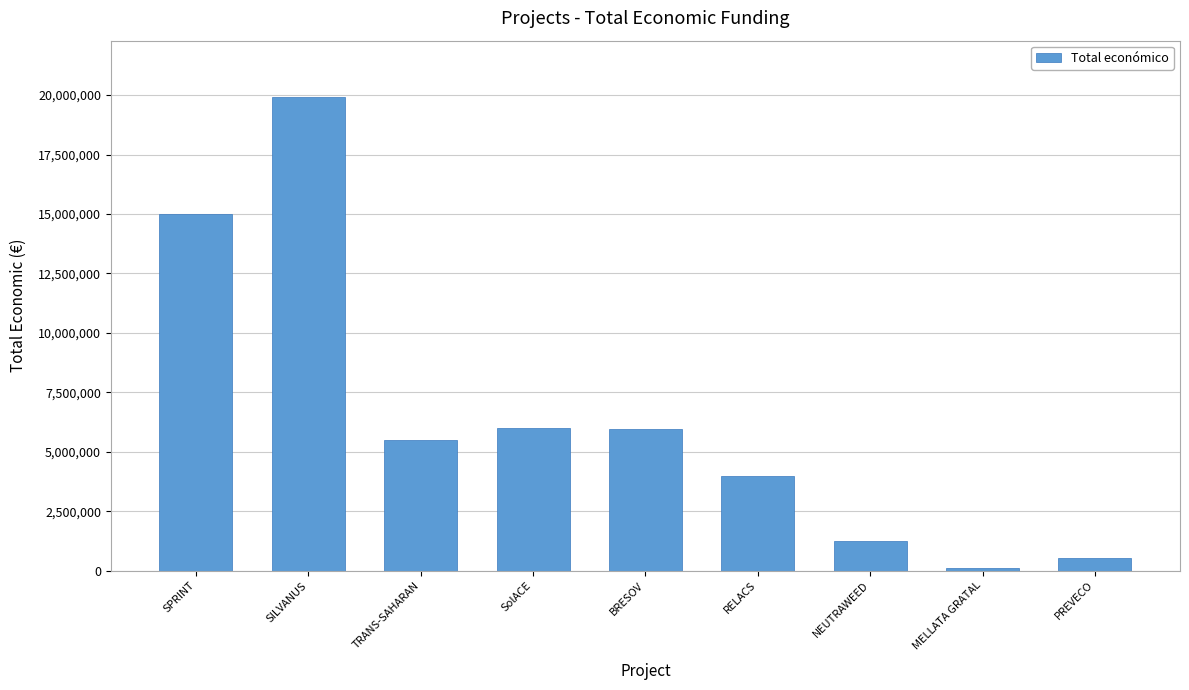

The value at NEUTRAWEED is 2137060. True or false?

False